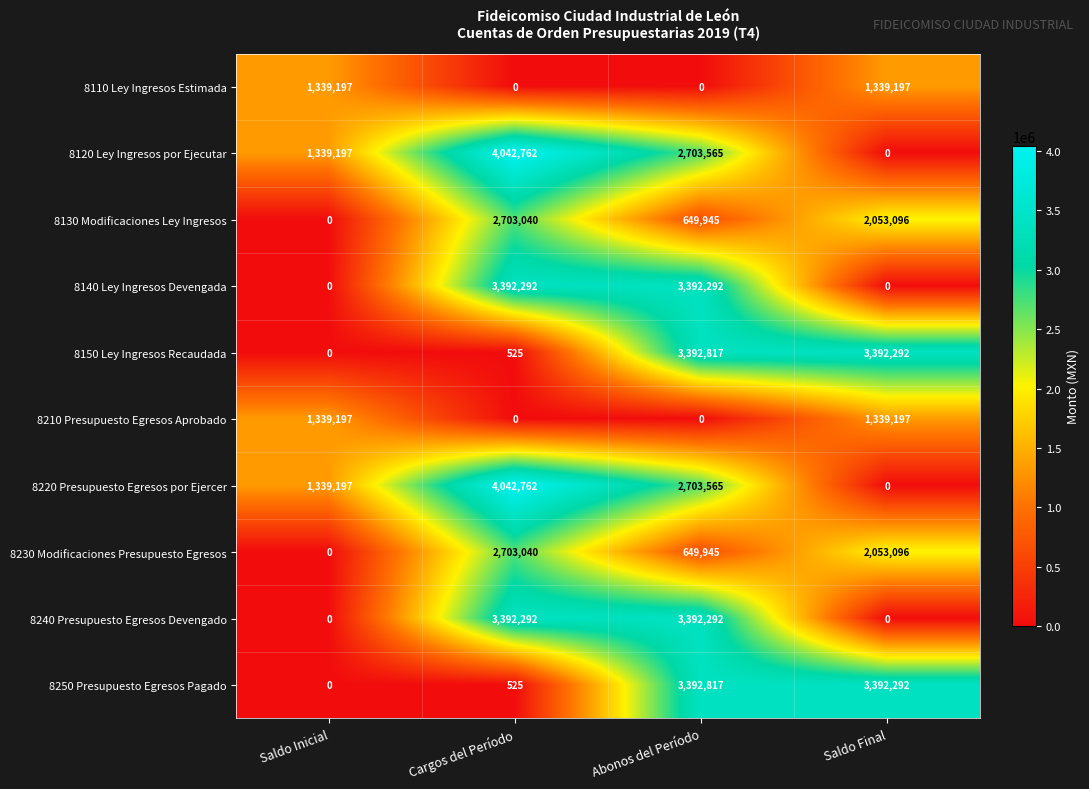

At how many categories does at least one series exceed 3289934?

3